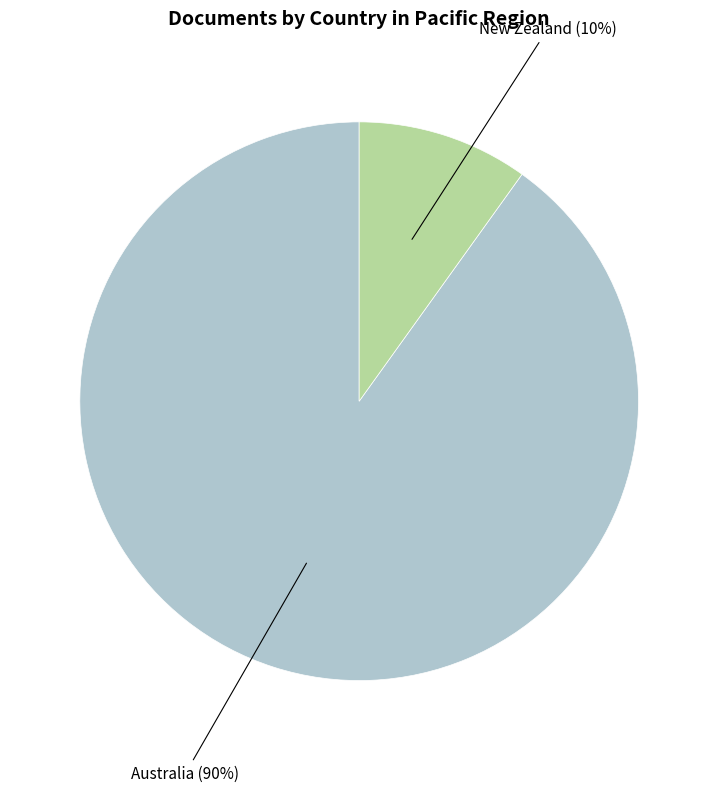

To the nearest percent, what is the difference between the largest and smallest slice percentages?

80%